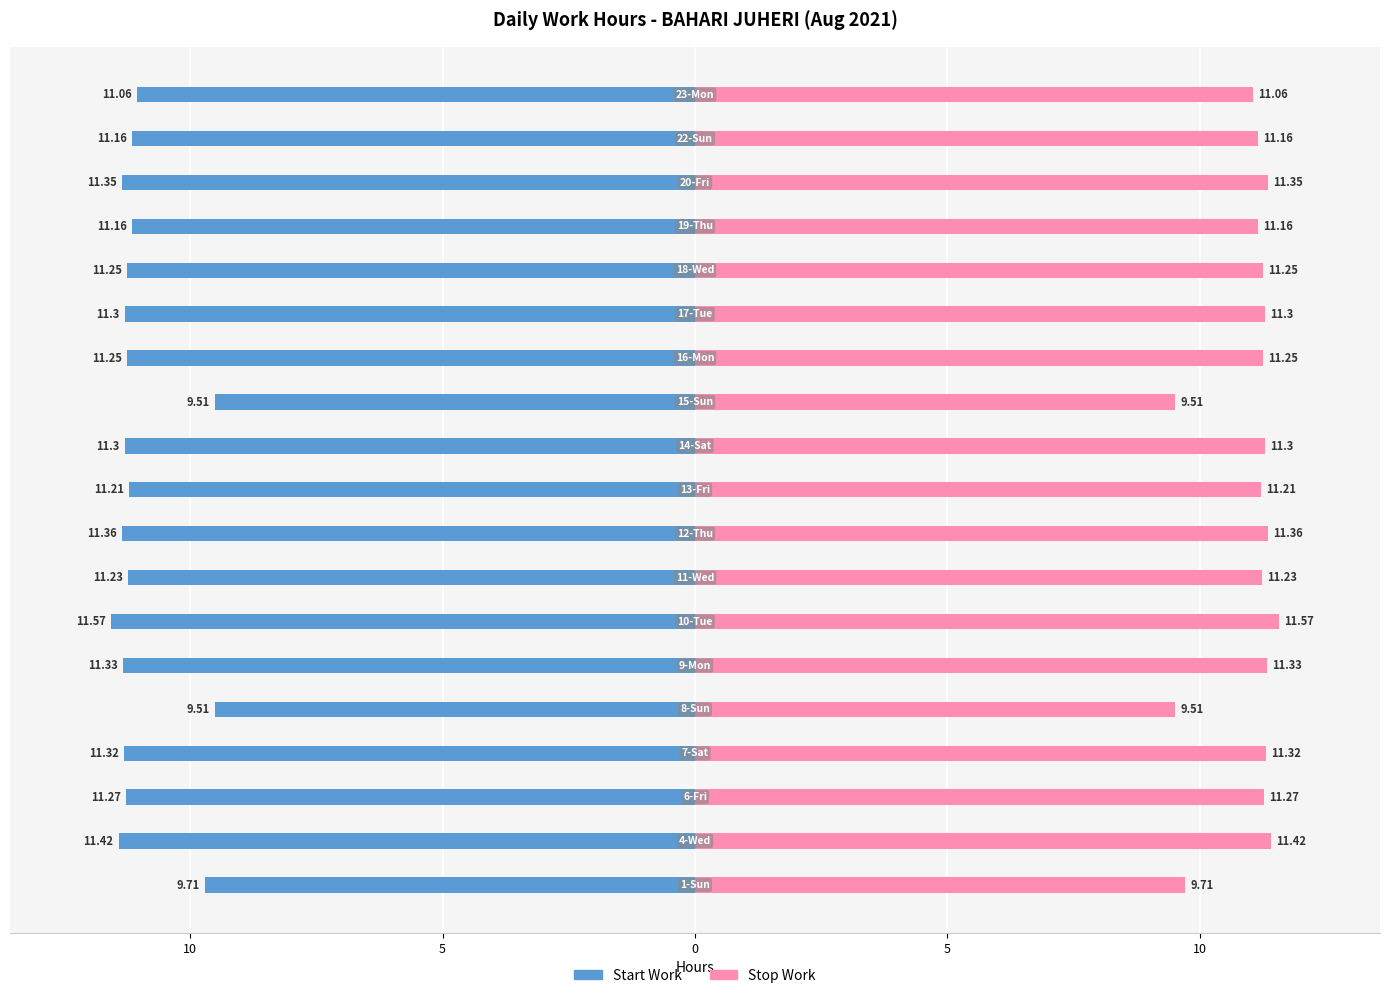

How many data points in Start Work are above -11?

3